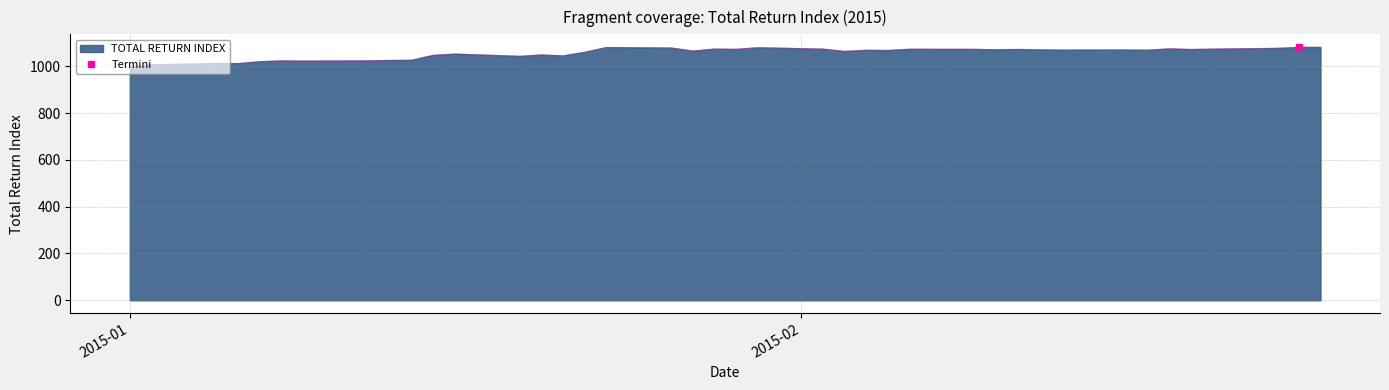

How many points are lower than both their immediate neighbors (excluding endpoints)?

12